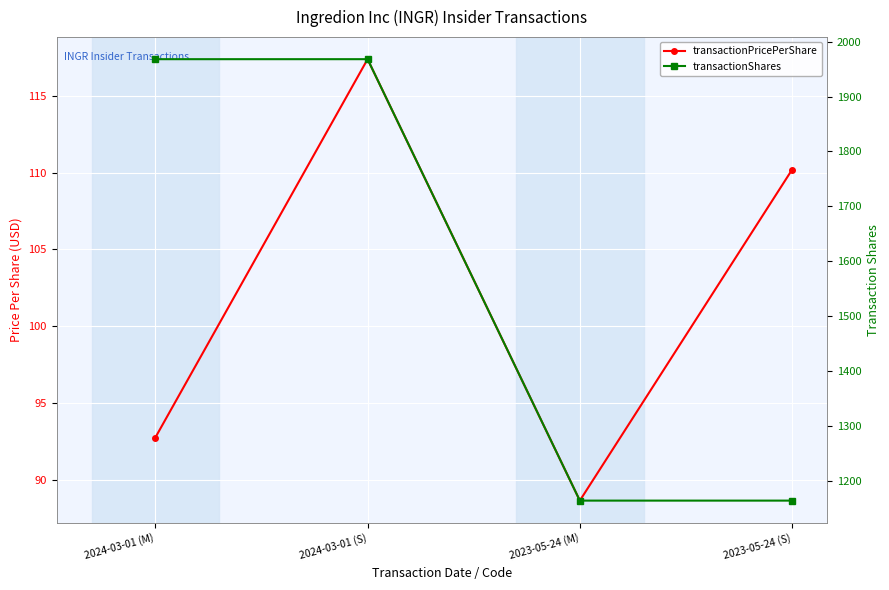

Rank the series by their average value, from highest to lowest.

transactionShares, transactionPricePerShare